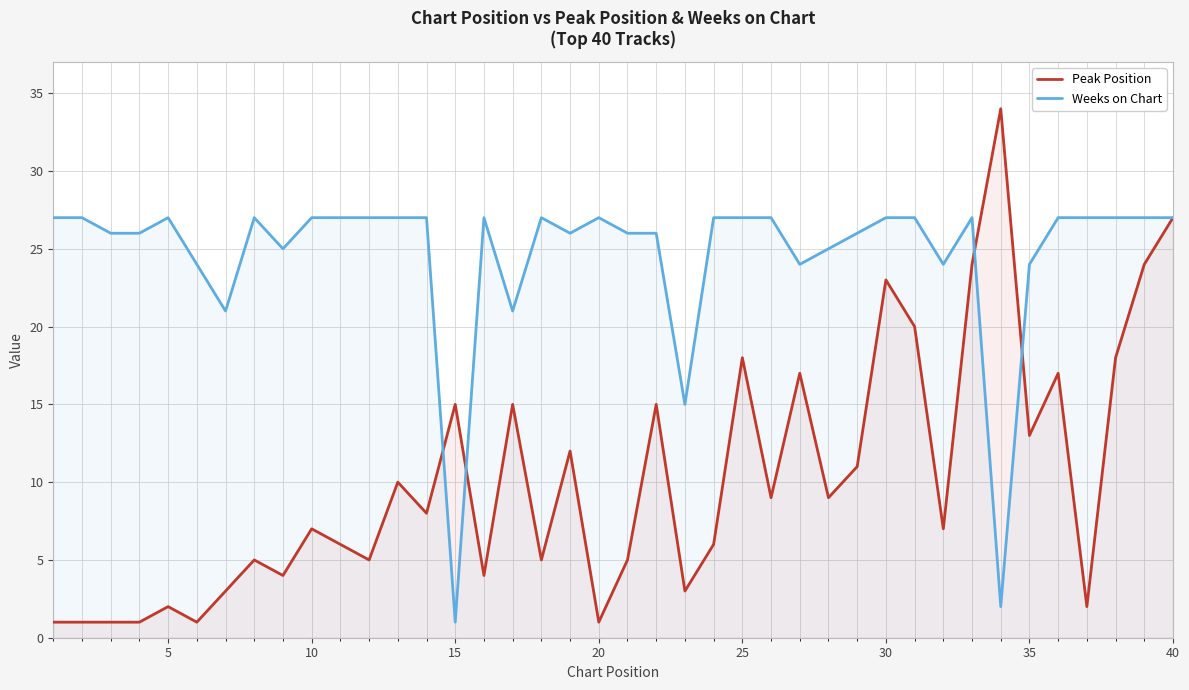

List the series in order of their peak value, lowest first.

Weeks on Chart, Peak Position